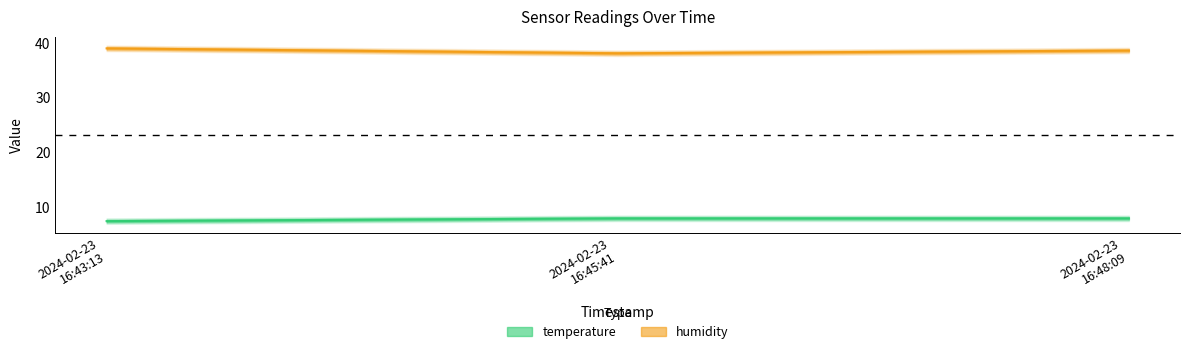

How many lines are shown in the chart?

2